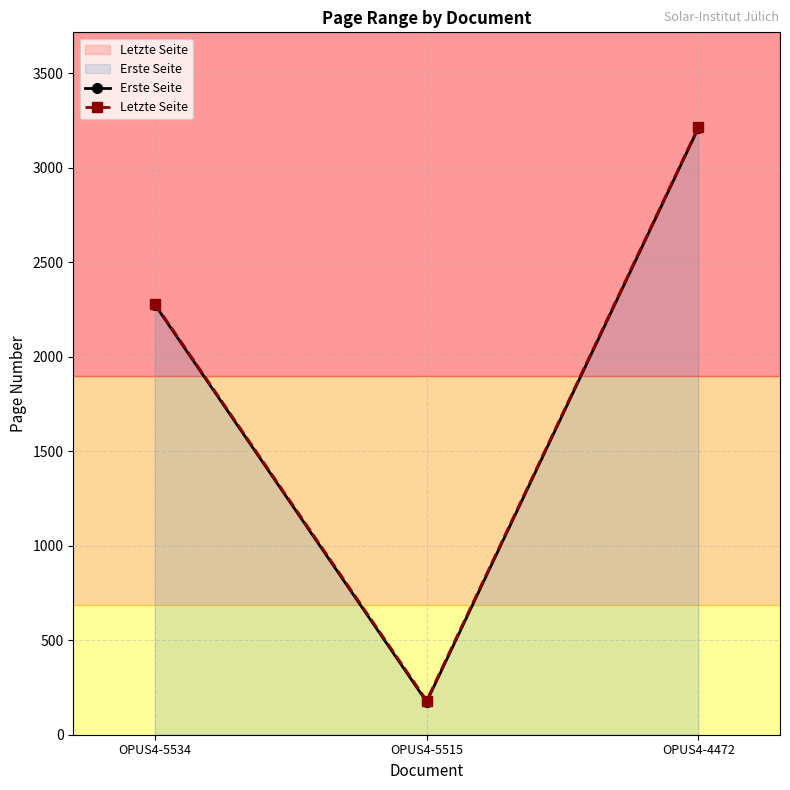

What is the value of the Letzte Seite point at the 1st from the left?

2281